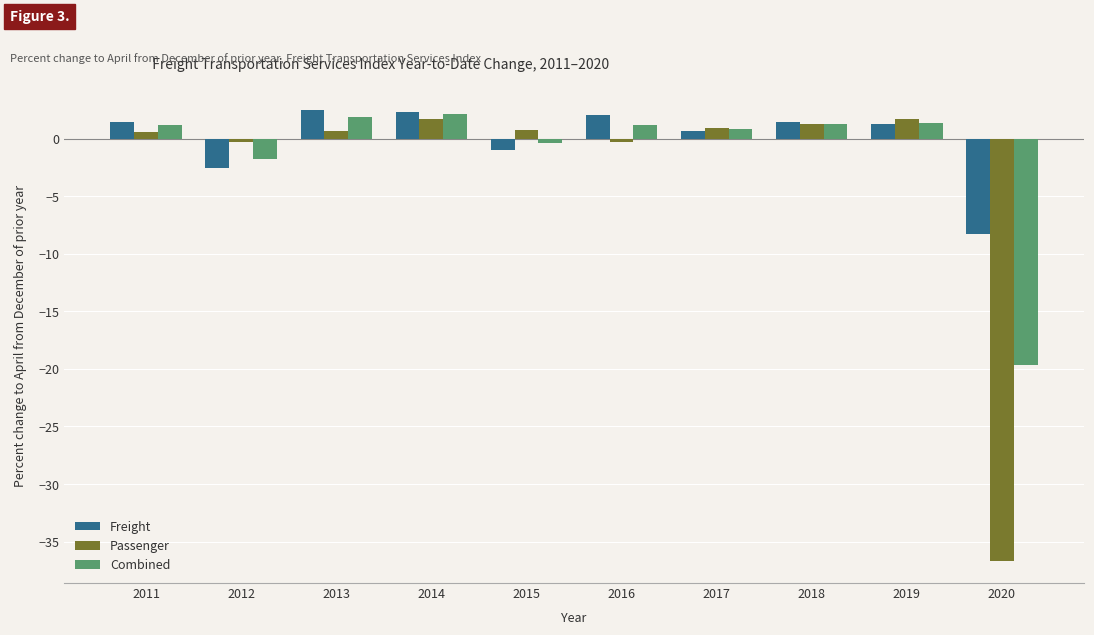

How many bars are there in each group?

3